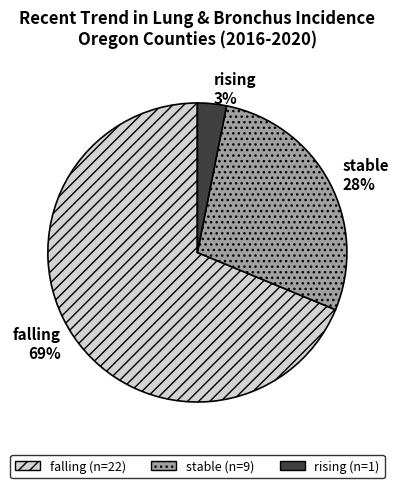

Between rising and stable, which is larger?

stable